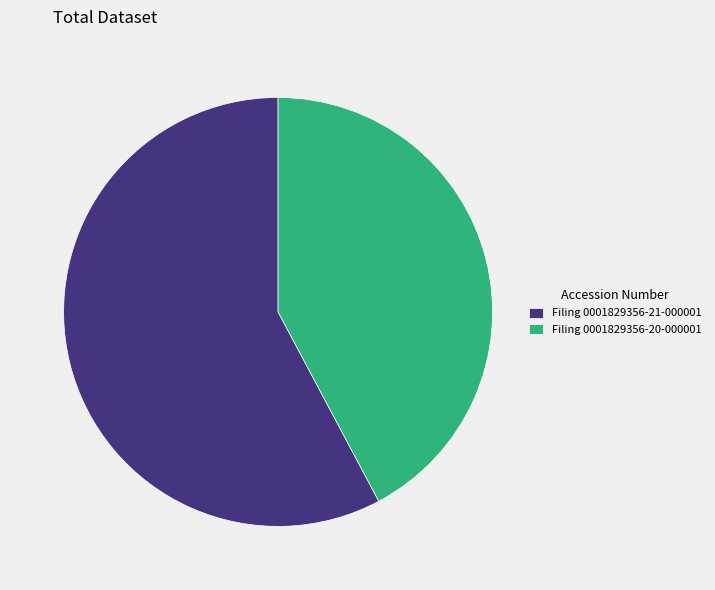

How many segments does this pie chart have?

2